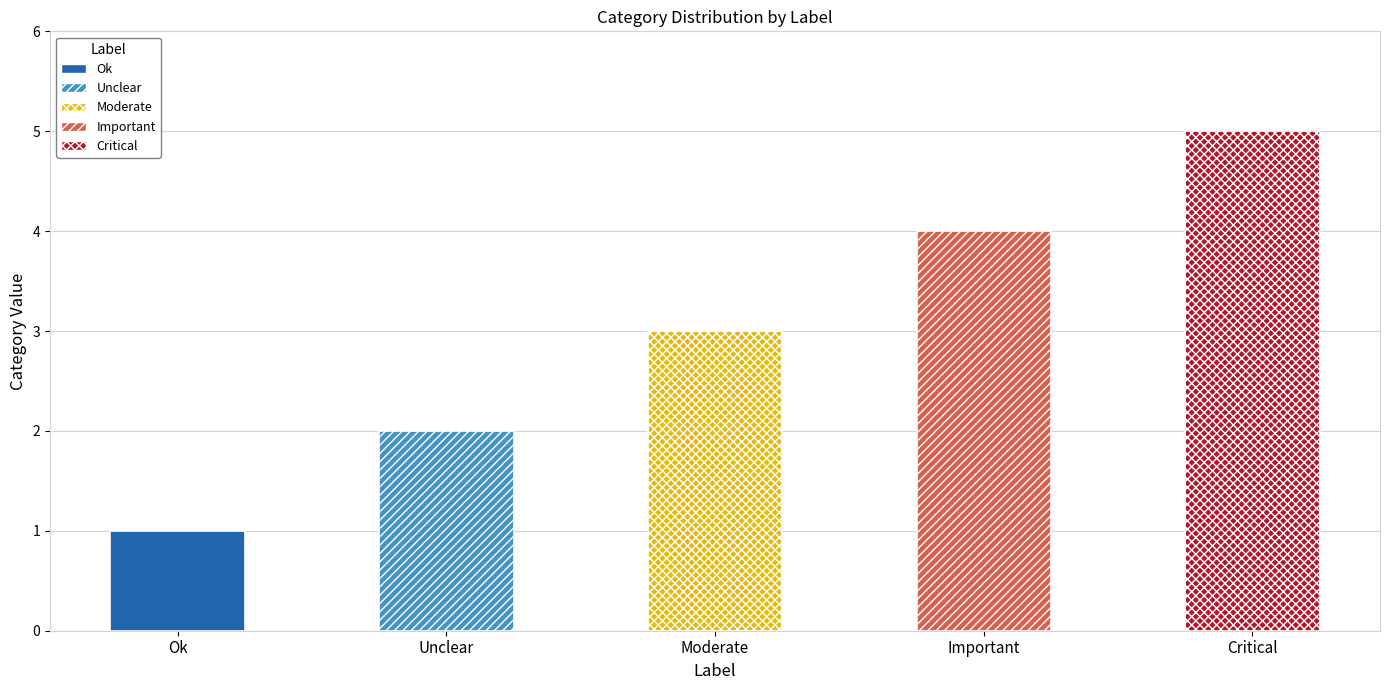

Does the chart contain any negative values?

No